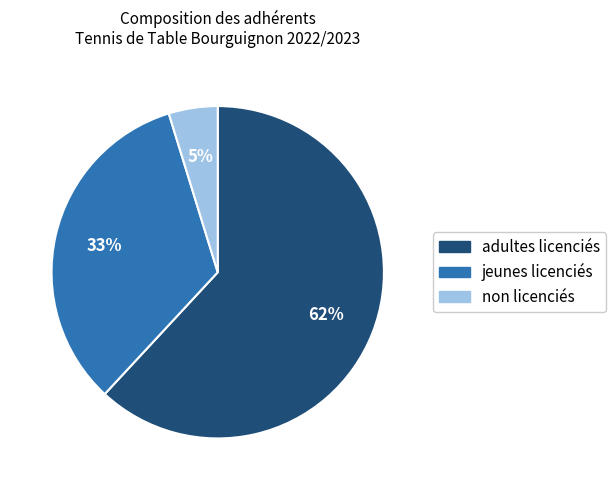

To the nearest percent, what is the combined percentage of jeunes licenciés and non licenciés?

38%